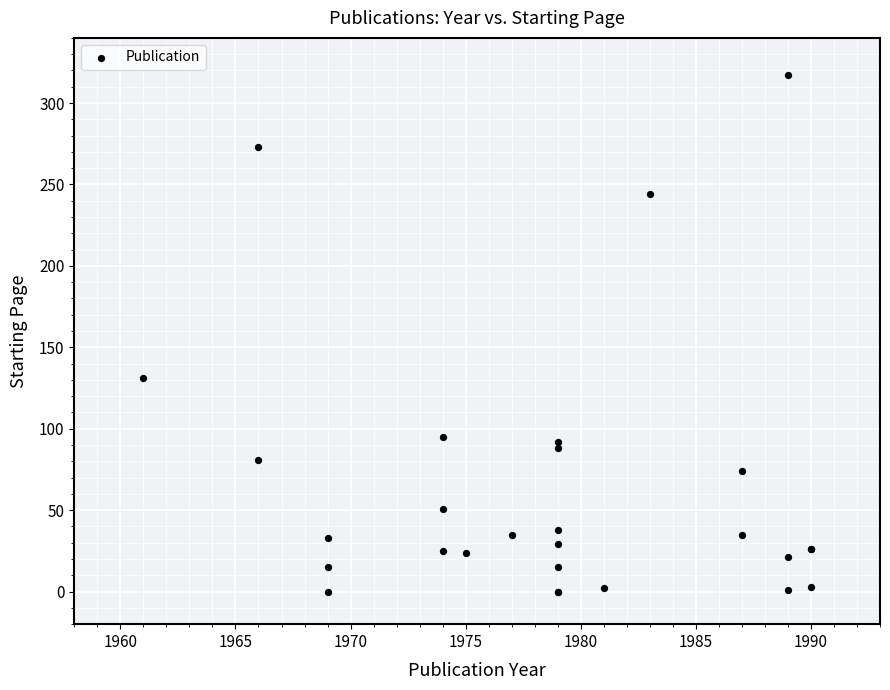

What Y value in the scatter plot is closest to 158?

131